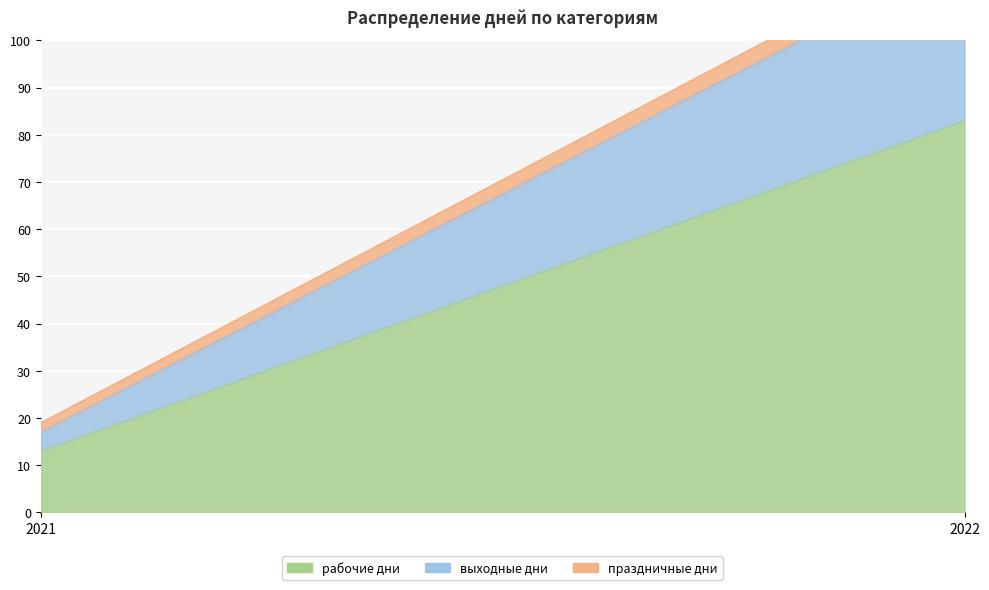

What is the average value of the праздничные дни series?

3